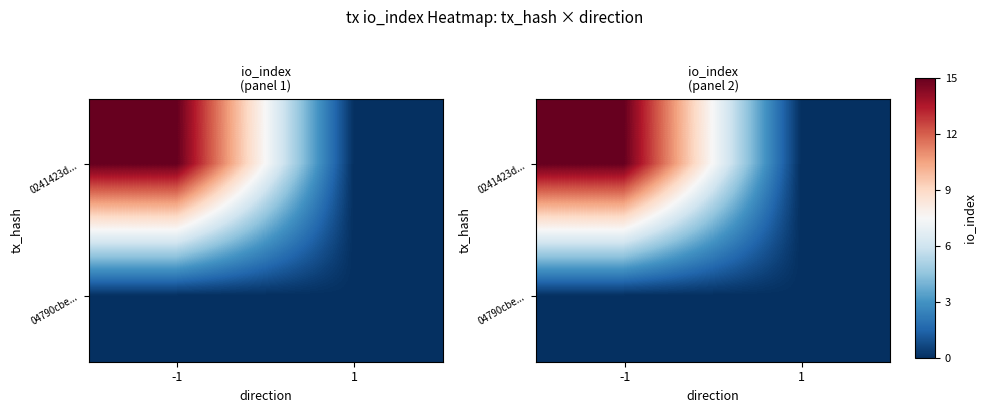

What is the total value across all series at -1?

15